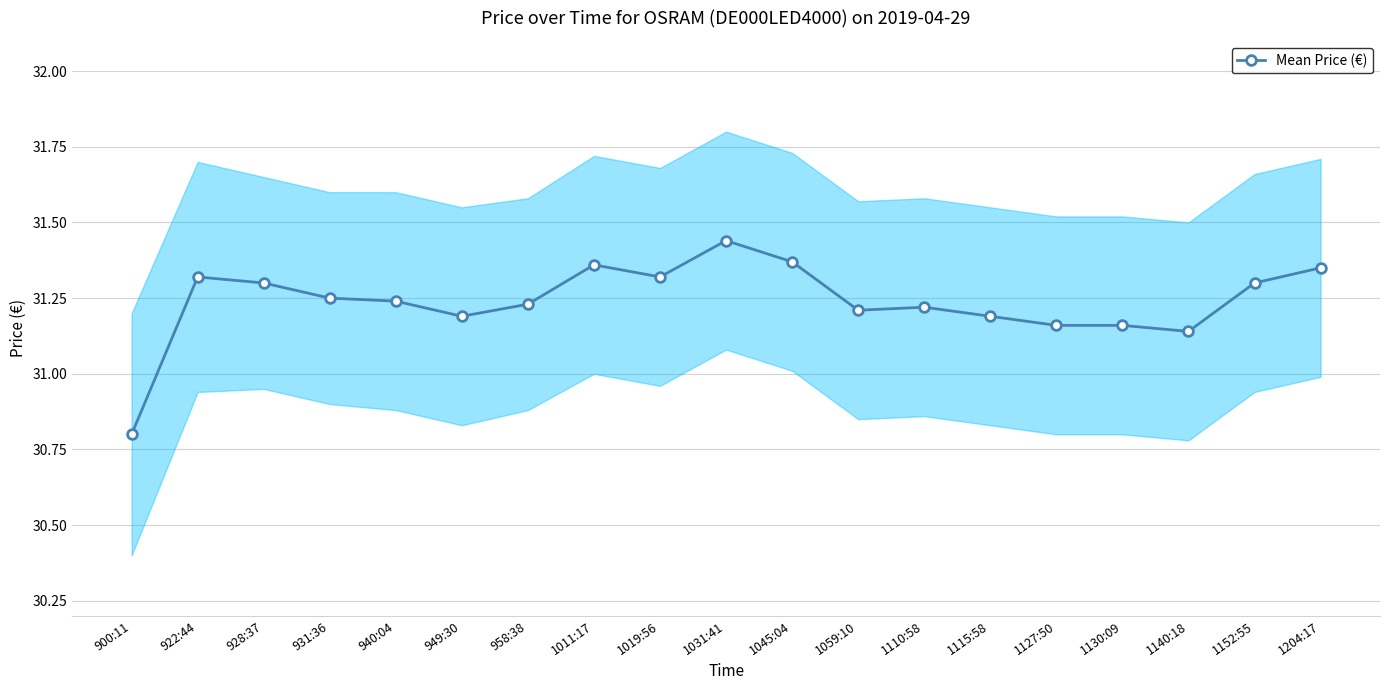

Is it true that the value at 1127:50 is 31.2?

True